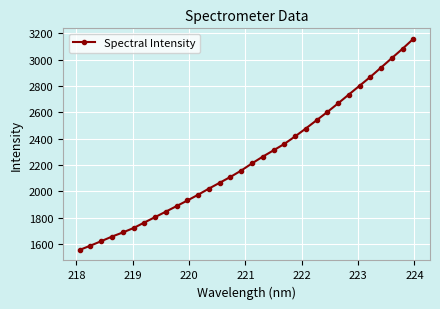

What is the value of the 27th point from the left?

2801.1